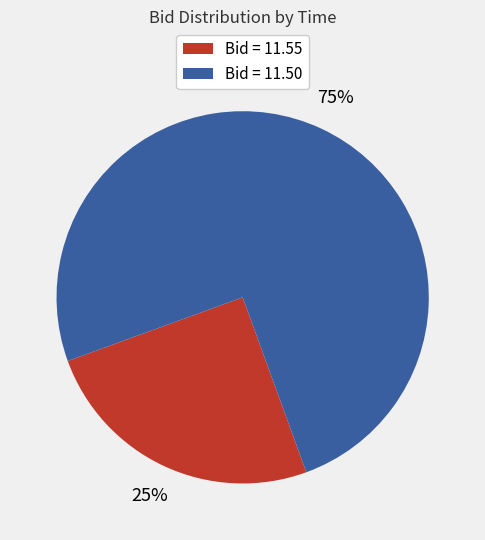

What percentage is the Bid = 11.55 slice, to the nearest percent?

25%